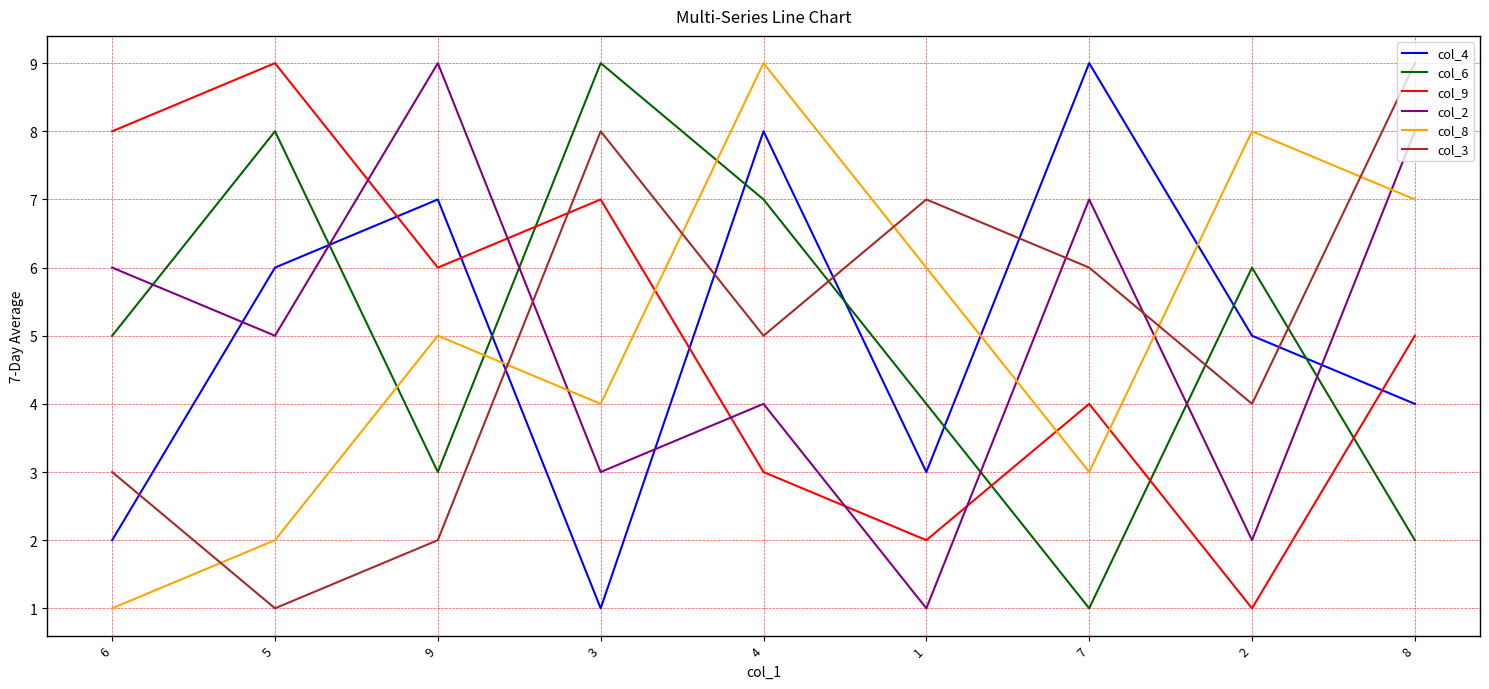

At 1, list the series in order from smallest to largest.

col_2, col_9, col_4, col_6, col_8, col_3